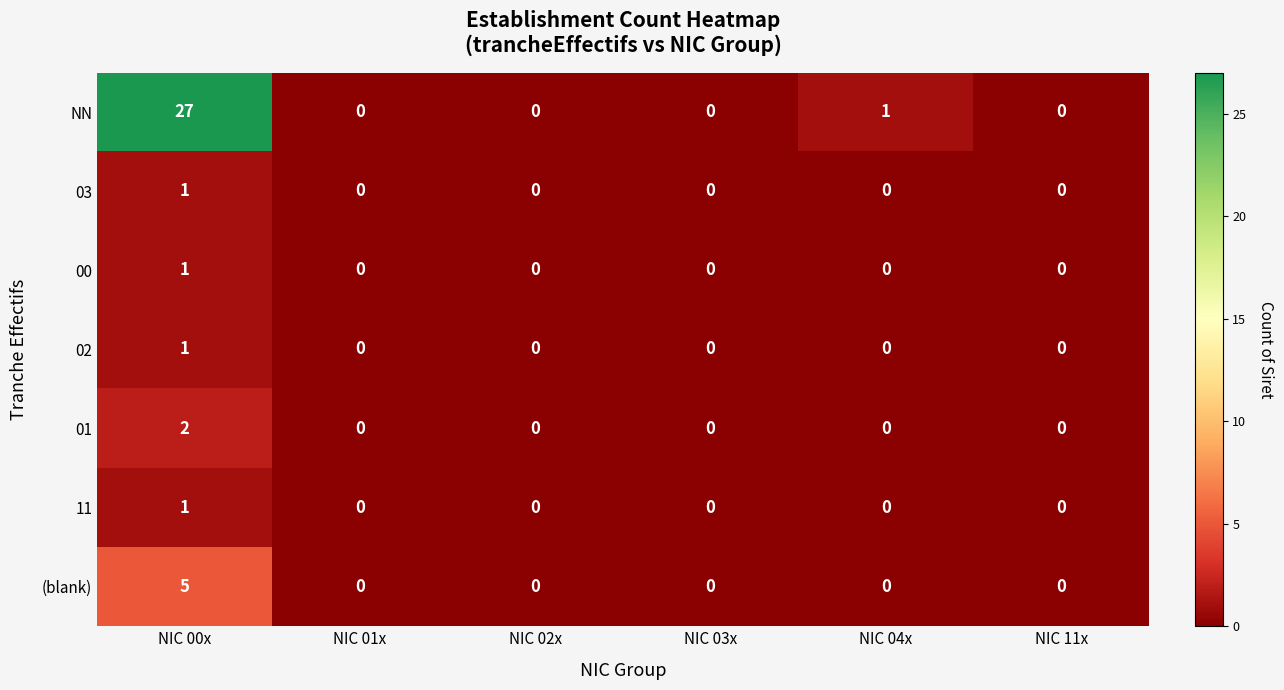

Between NIC 02x and NIC 04x, which is larger?

NIC 04x